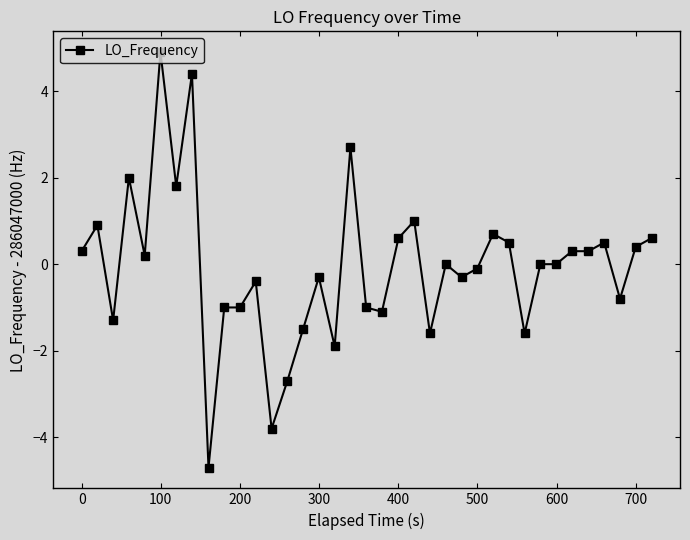

True or false: there are more than 1 points higher than both neighbors.

True